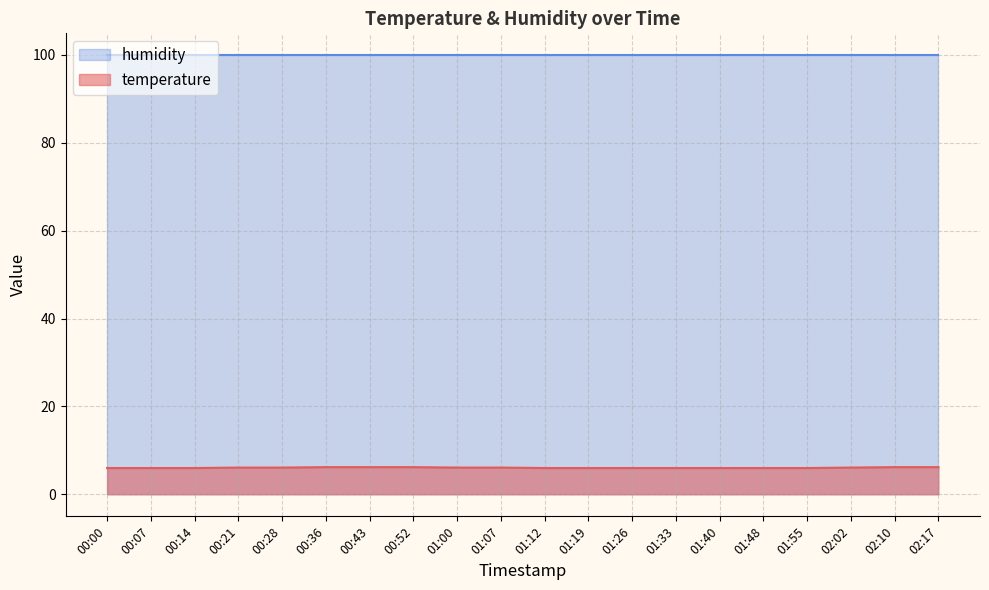

What is the difference between the maximum and minimum values?

0.2